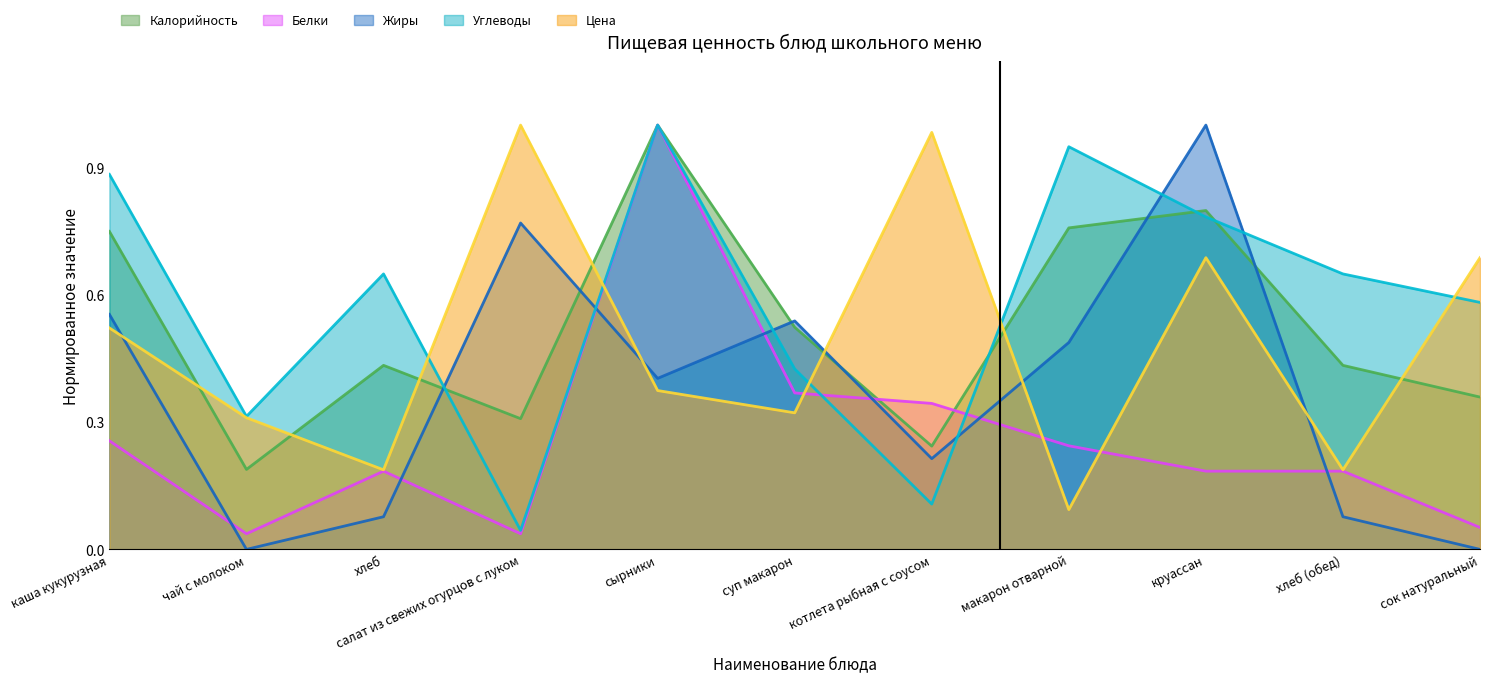

Which series changed the most between каша кукурузная and хлеб (обед)?

Жиры